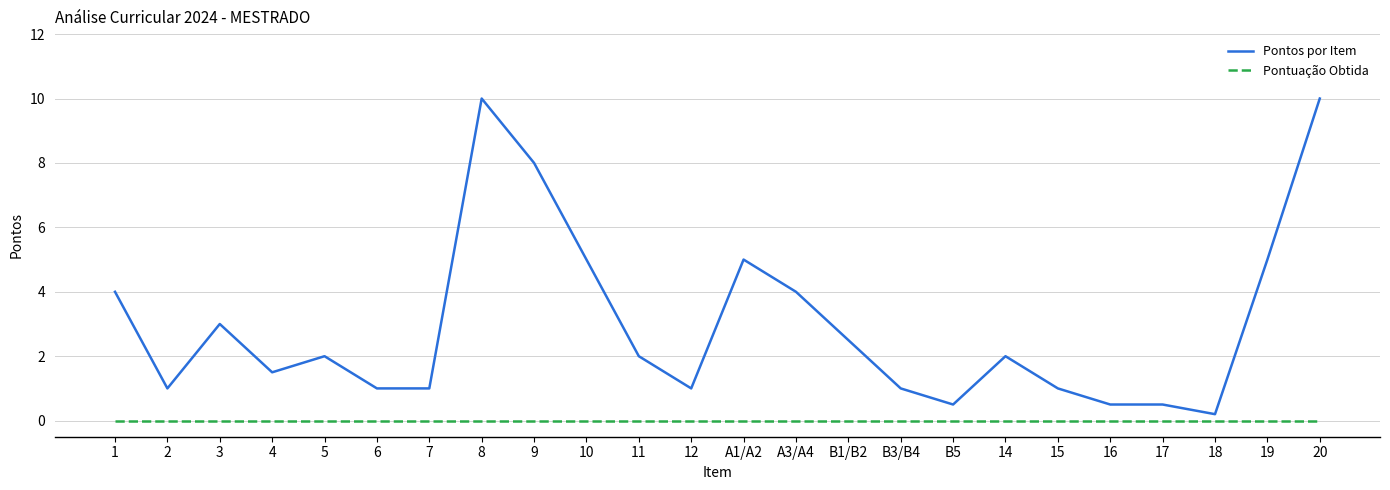

What position from the left is 8?

8